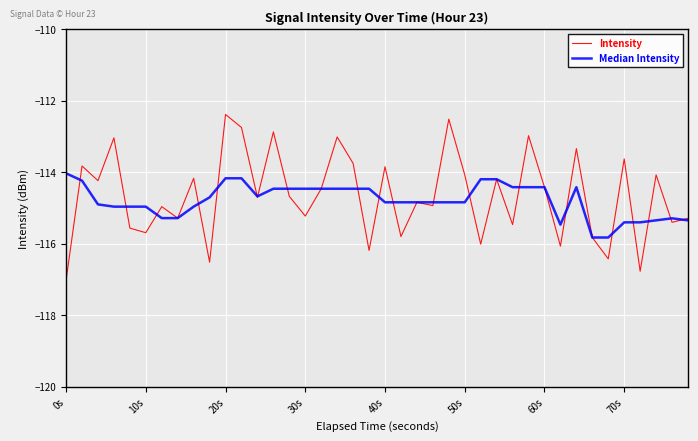

What is the lowest value of the Median Intensity series?

-115.8